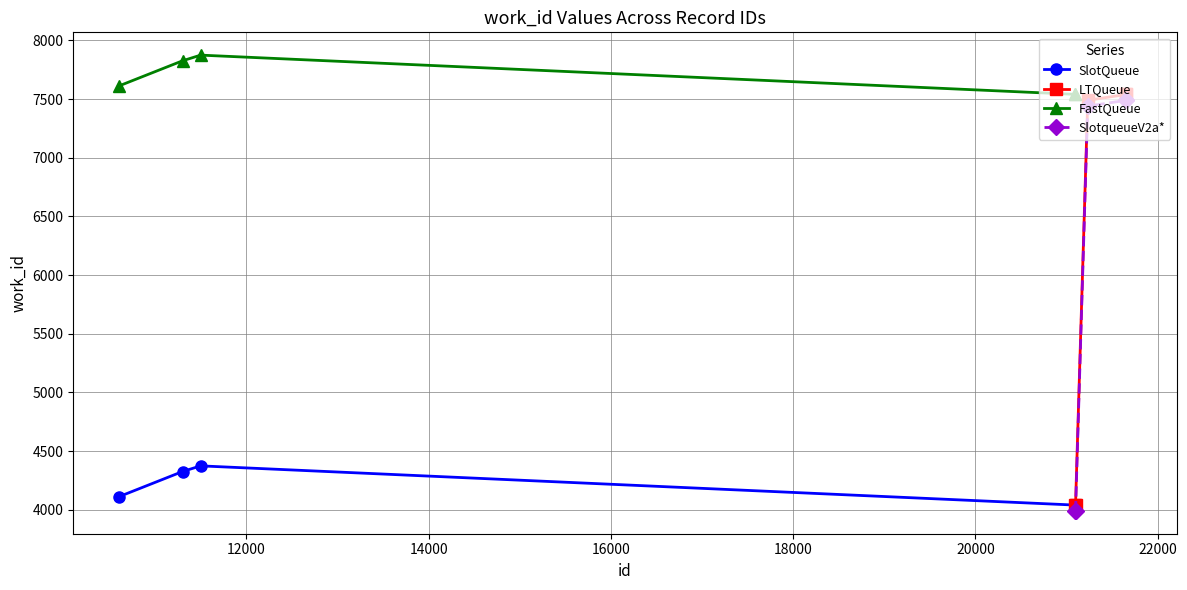

True or false: SlotQueue and FastQueue intersect in this chart.

False